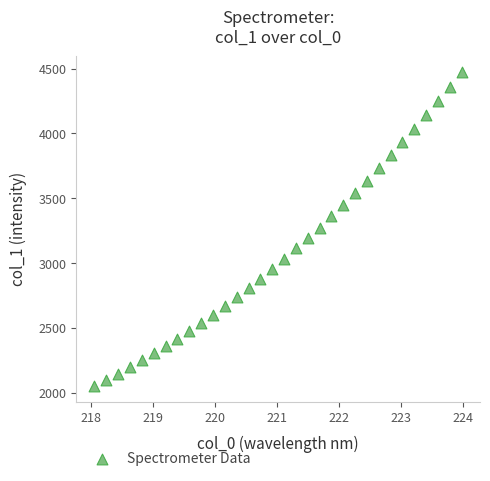

What is the range of Y values (max minus min)?

2421.7